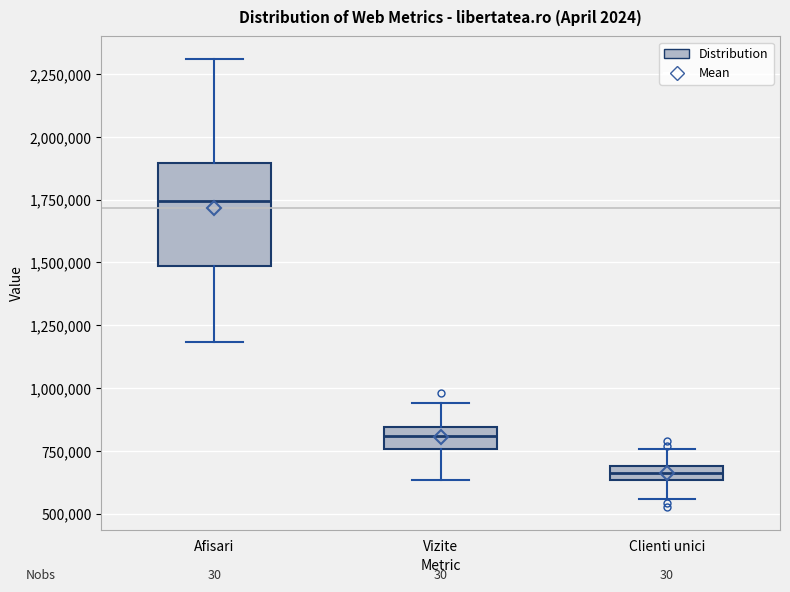

Where is the upper edge of the box for Afisari on the y-axis? The values are not printed on the chart, so give them approximately, as read against the axis.

1900000